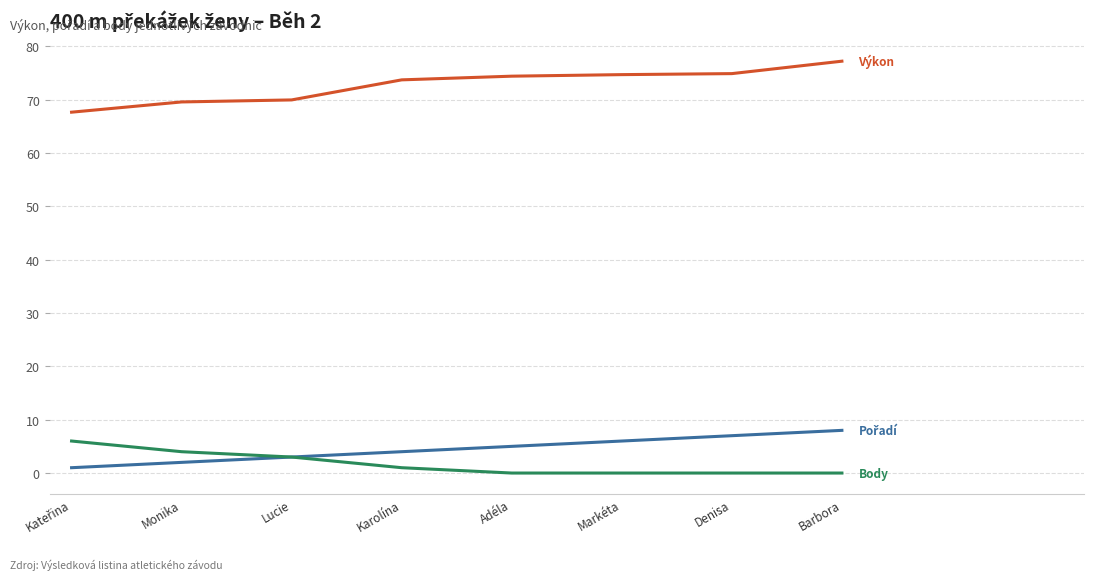

Which category has the highest value across all series?

Barbora